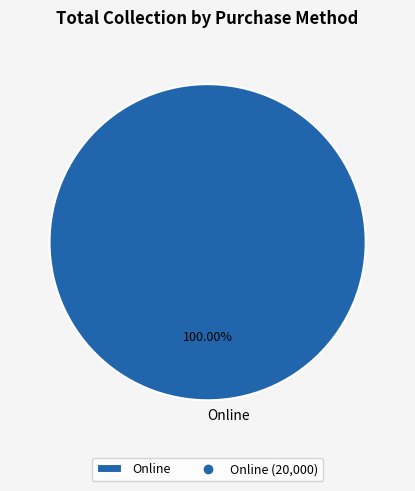

What is the majority slice?

Online